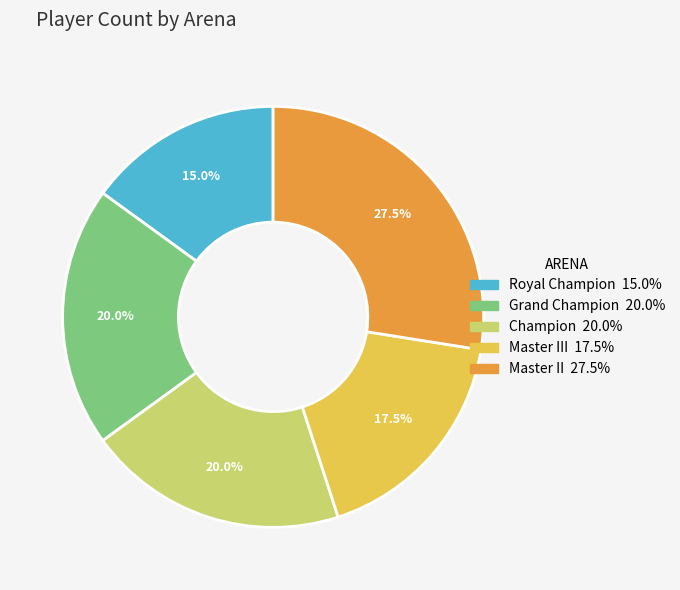

Is there any slice that represents more than half of the pie?

No